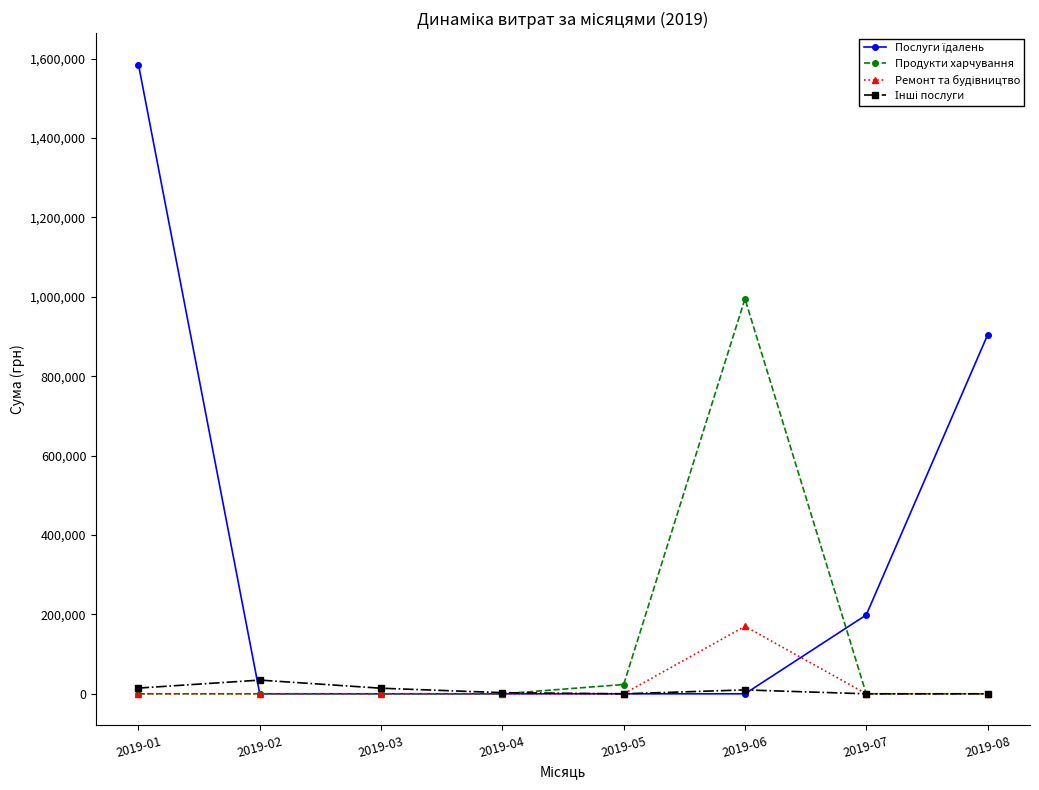

At which category does the chart reach its peak across all series?

2019-01